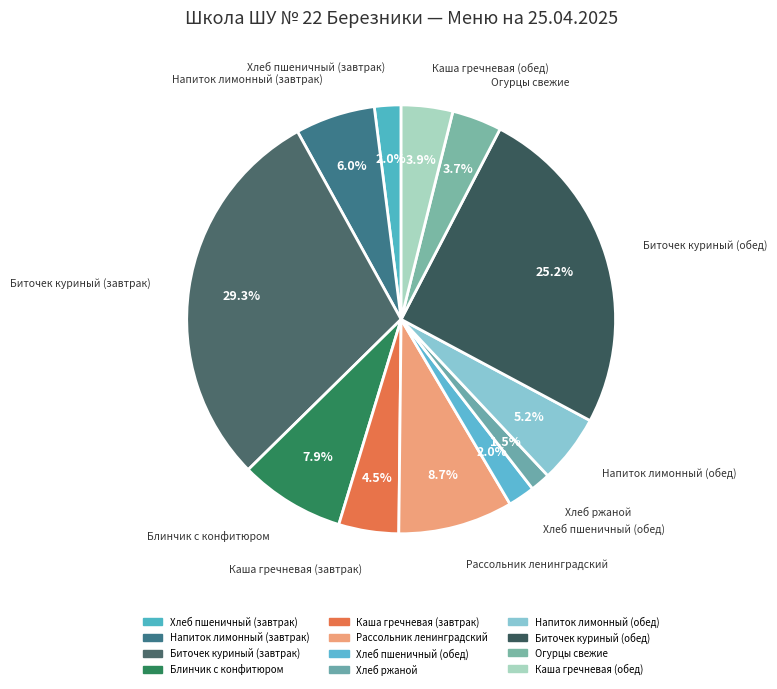

How many slices are in this pie chart?

12